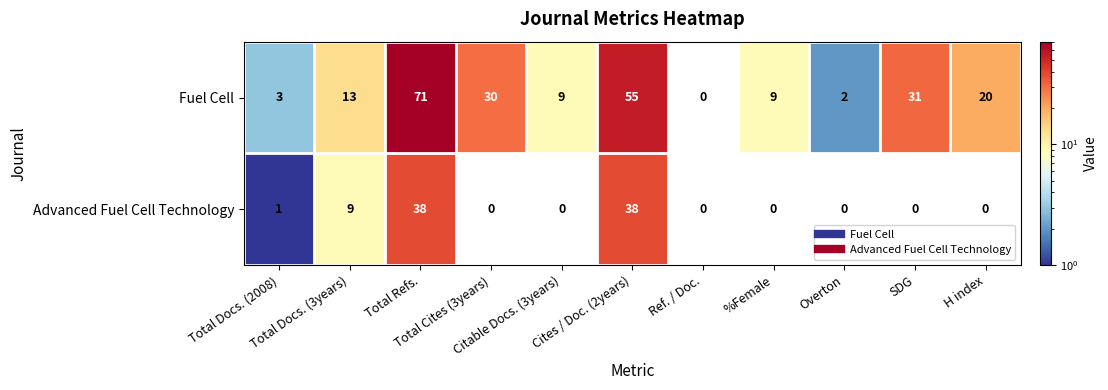

What is the sum of all Fuel Cell values?

243